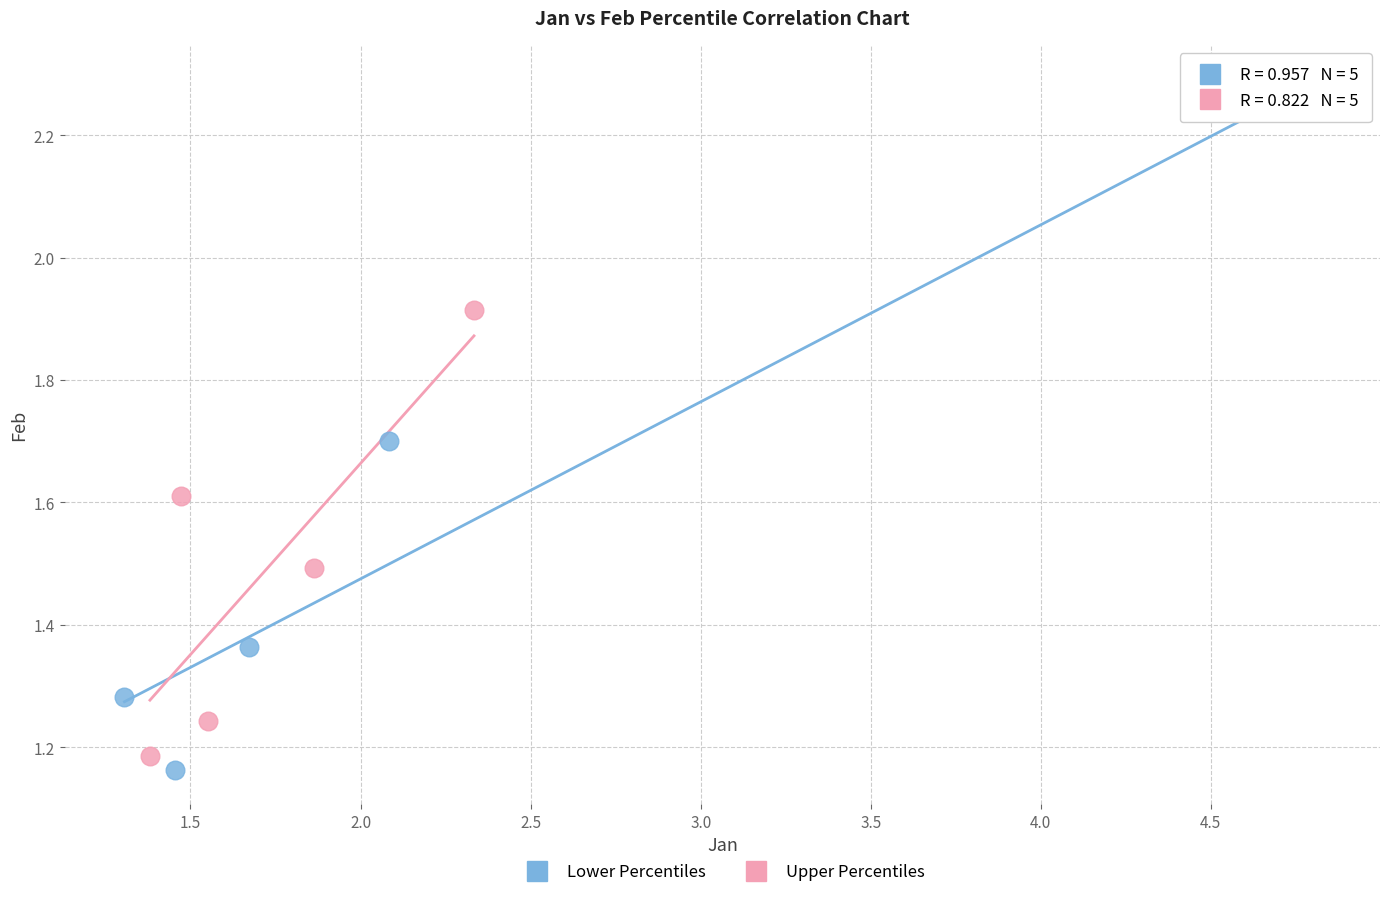

Which series has the widest spread of Y values?

Lower Percentiles